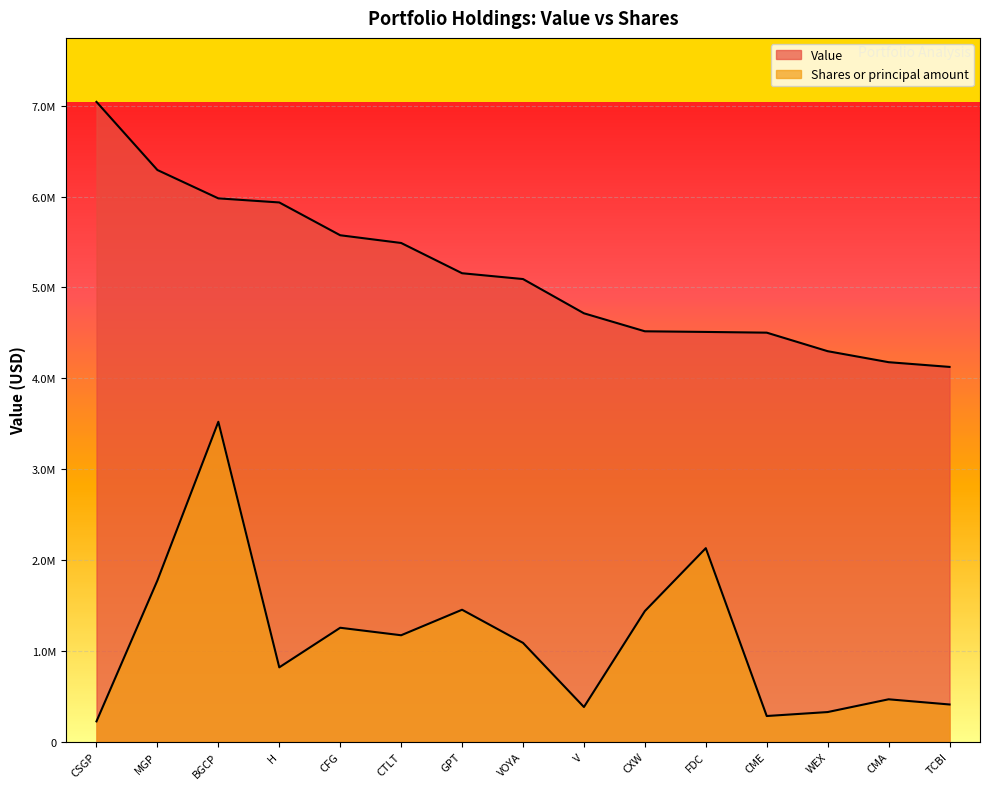

At which category does the chart reach its peak across all series?

CSGP